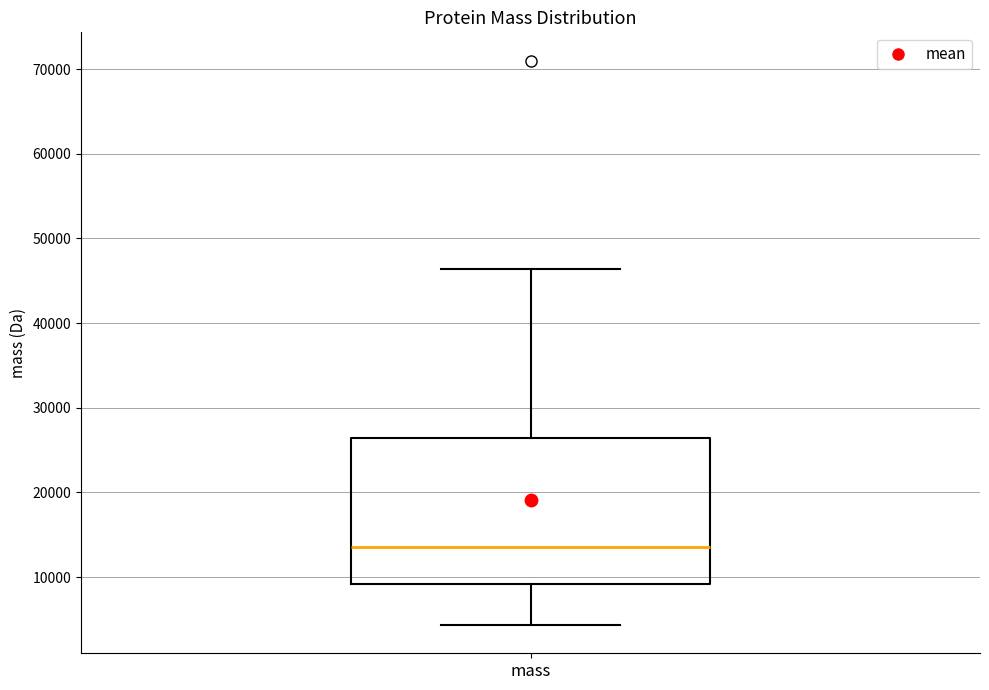

Where does the lower whisker of the box for mass end on the y-axis? The values are not printed on the chart, so give them approximately, as read against the axis.

4000